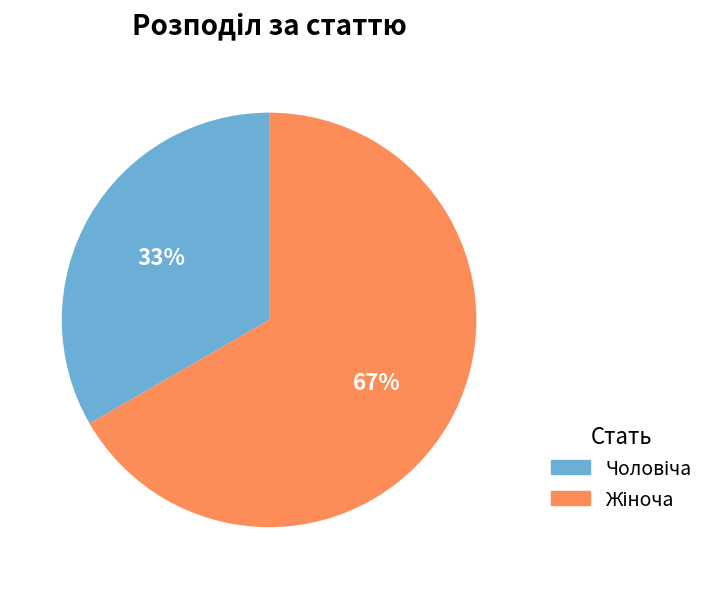

Does any single category account for the majority?

Yes